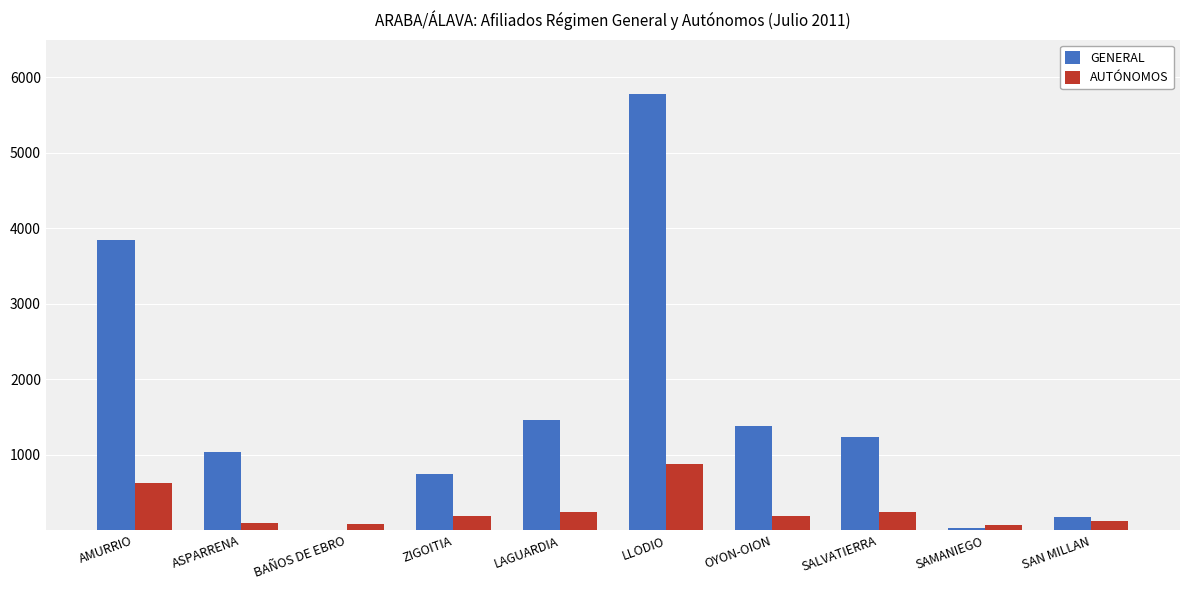

Are the bars horizontal?

No